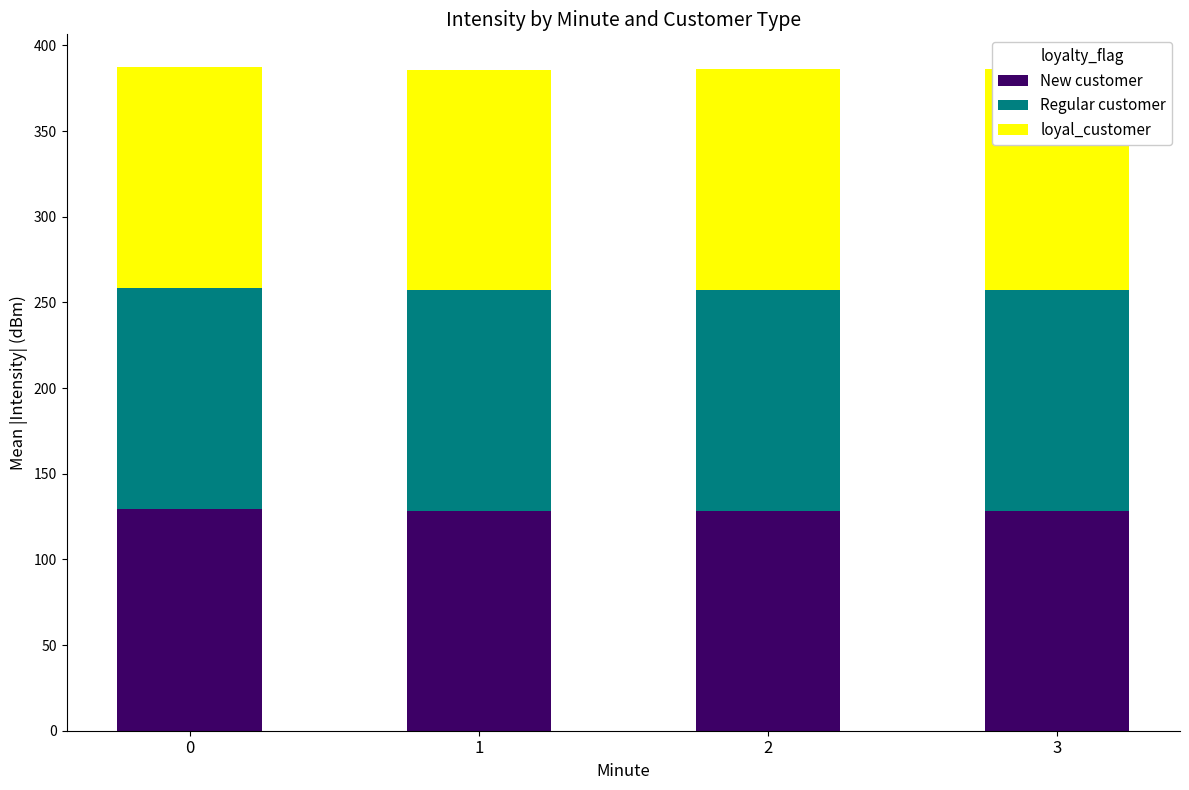

What is the sum of all New customer values?

514.4